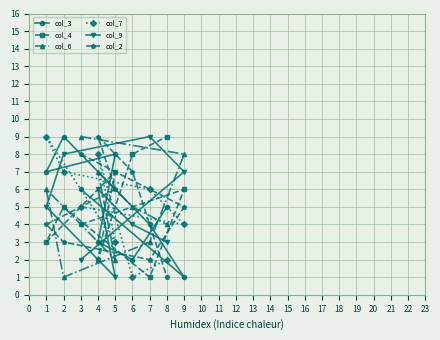

How many interior local valleys does the col_2 series have?

1